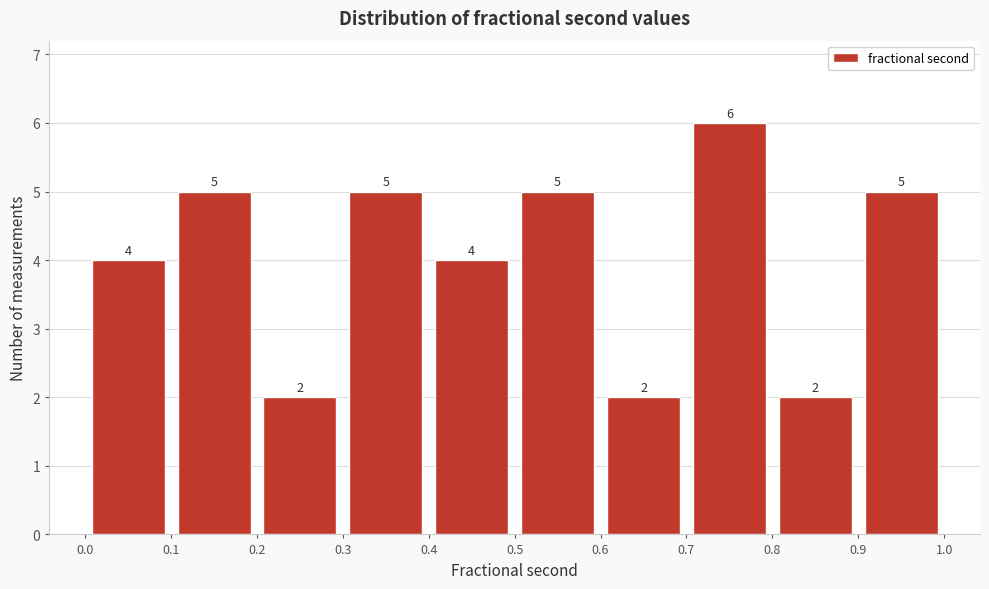

Reading left to right, list every bar in this chart as the range it spans on the x-axis followed by its height.

0.0 to 0.1: 4
0.1 to 0.2: 5
0.2 to 0.3: 2
0.3 to 0.4: 5
0.4 to 0.5: 4
0.5 to 0.6: 5
0.6 to 0.7: 2
0.7 to 0.8: 6
0.8 to 0.9: 2
0.9 to 1.0: 5